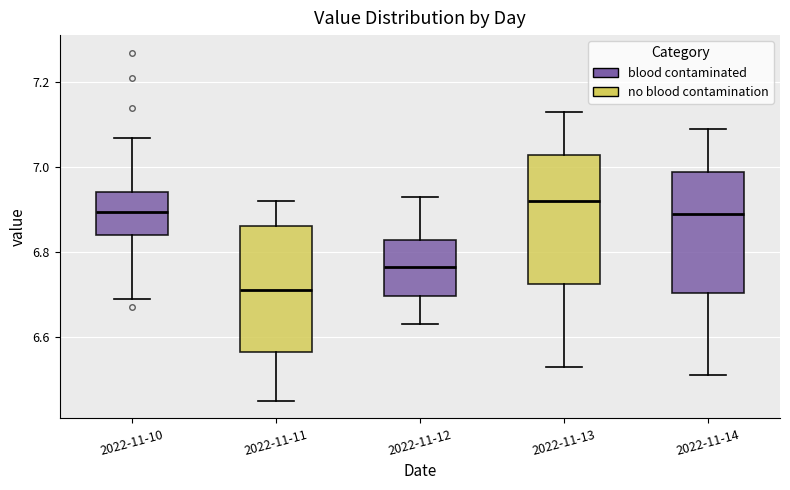

Reading left to right, read every box against the y-axis: the position of its median line, the range the box covers, and the ends of its whiskers. The values are not printed on the chart, so give them approximately, as read against the axis.

2022-11-10: median 6.90, box 6.84 to 6.94, whiskers 6.70 to 7.08
2022-11-11: median 6.72, box 6.56 to 6.86, whiskers 6.46 to 6.92
2022-11-12: median 6.76, box 6.70 to 6.84, whiskers 6.64 to 6.94
2022-11-13: median 6.92, box 6.72 to 7.04, whiskers 6.54 to 7.14
2022-11-14: median 6.90, box 6.70 to 7.00, whiskers 6.52 to 7.10